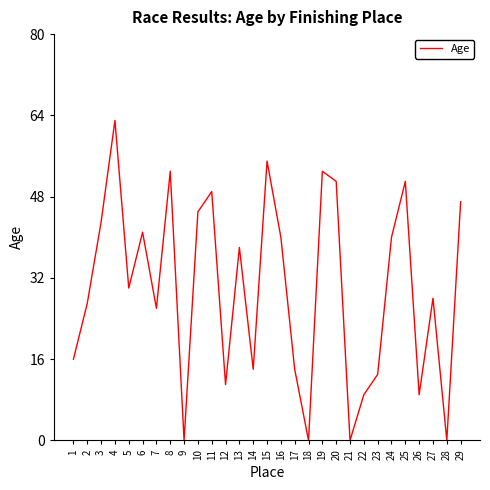

Reading left to right, what are all the values shown in this chart?

16	27	43	63	30	41	26	53	0	45	49	11	38	14	55	40	14	0	53	51	0	9	13	40	51	9	28	0	47